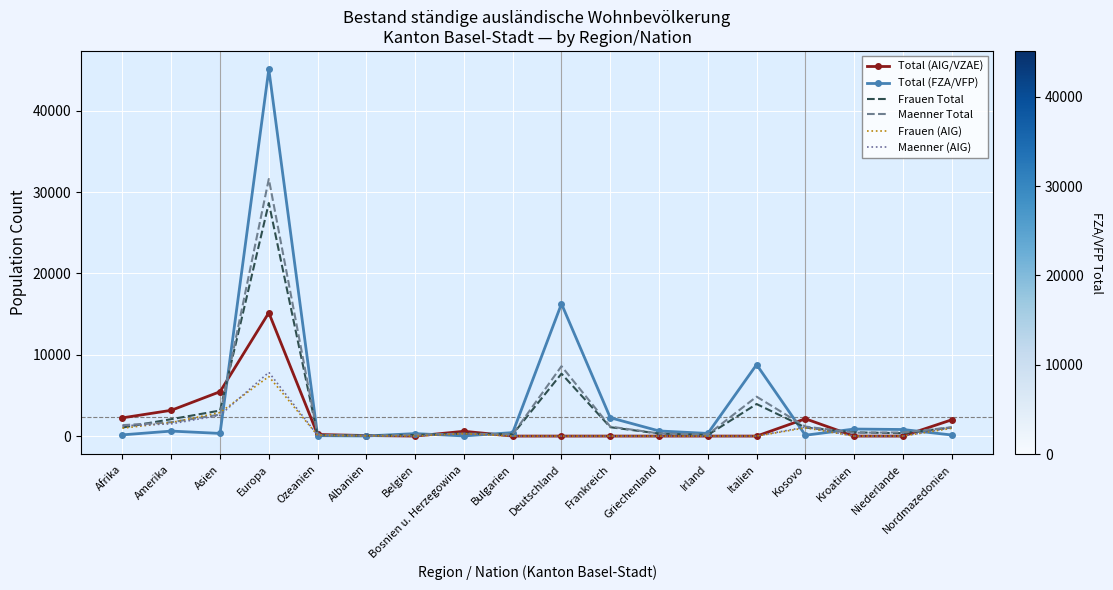

Is the value of Total (AIG/VZAE) at Asien greater than the value of Total (FZA/VFP) at Belgien?

Yes